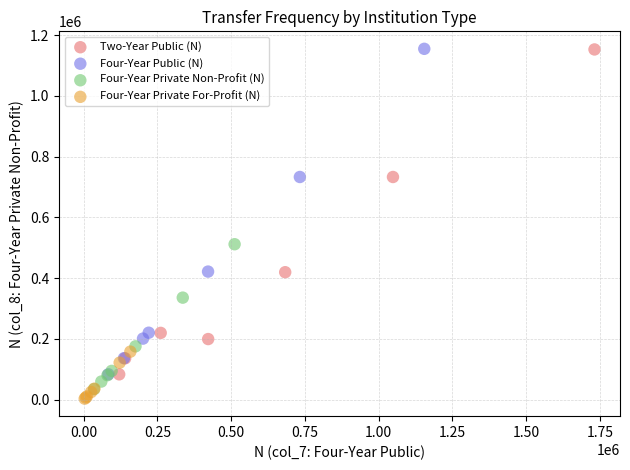

Which series has the widest spread of Y values?

Four-Year Public (N)